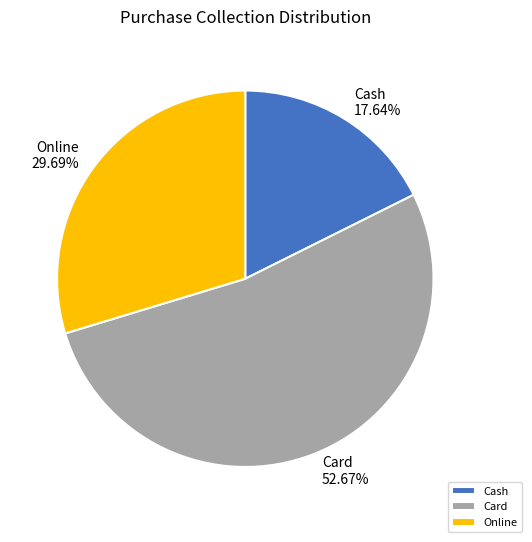

What is the total percentage of Card and Online?

82.4%